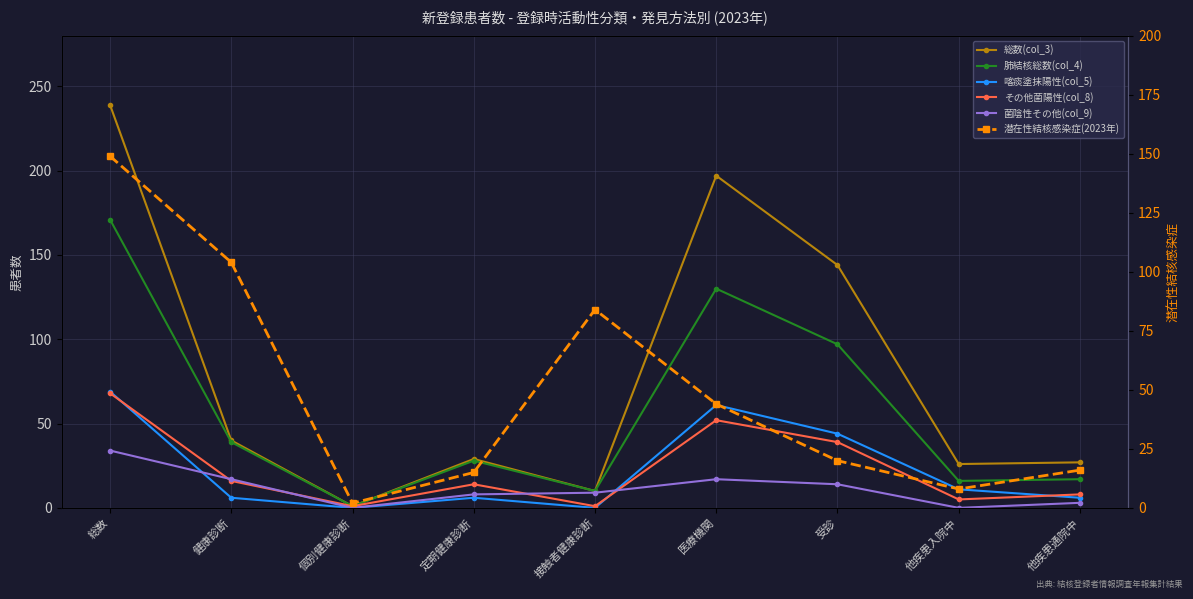

At which category is the sum across all series the highest?

総数